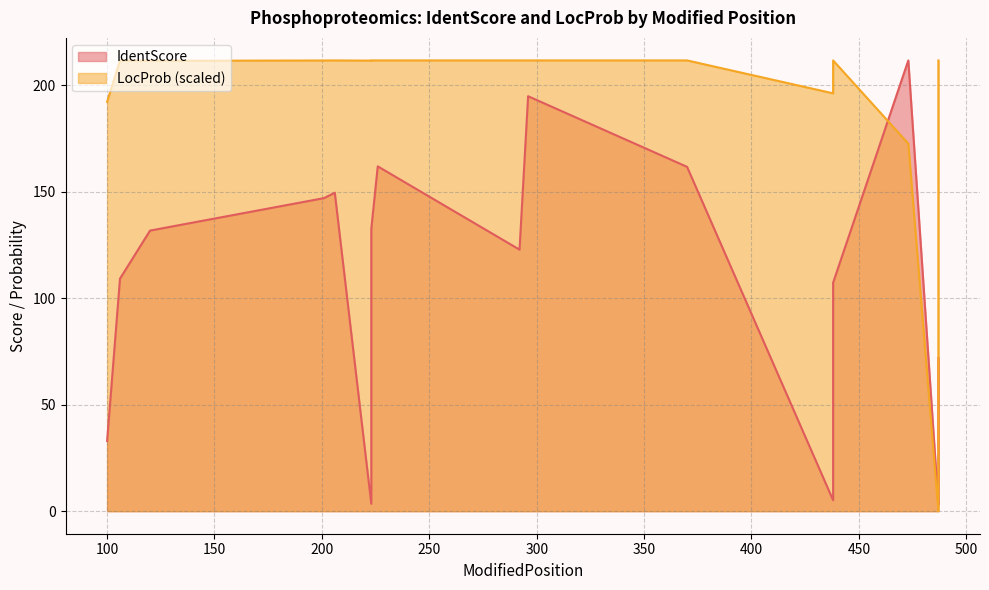

What is the value of the 13th point from the left?

196.3